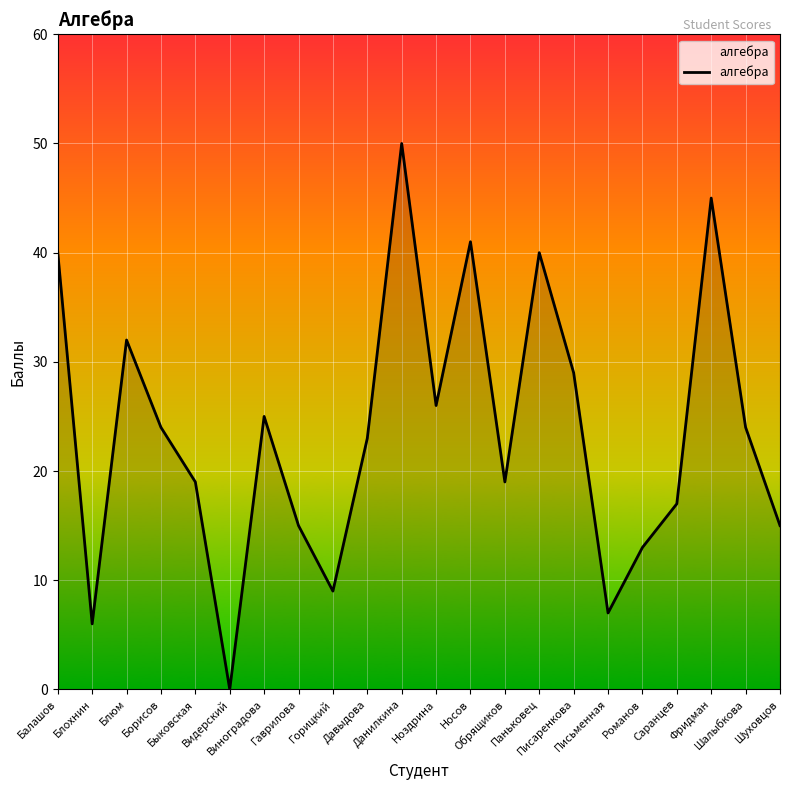

At which category does the chart reach its minimum across all series?

Видерский